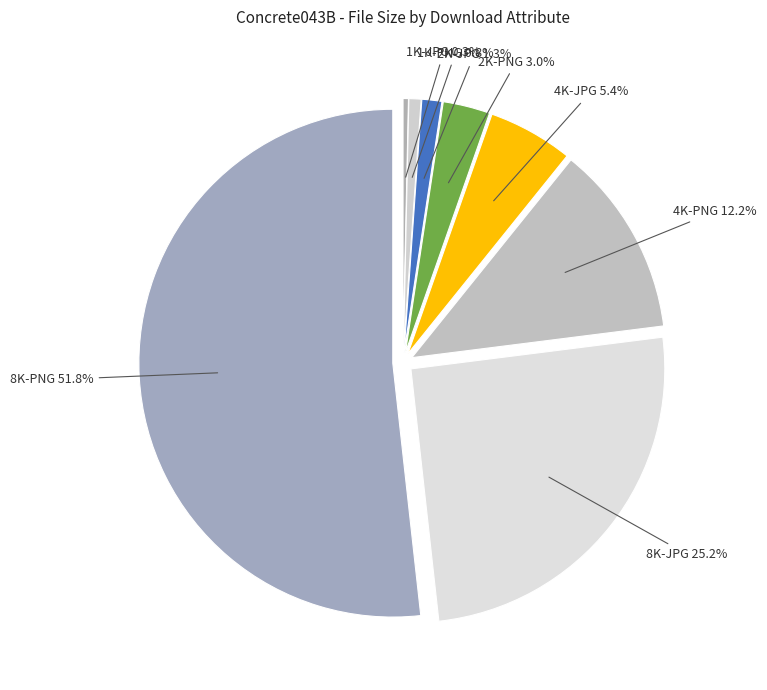

Which slice is the largest?

8K-PNG